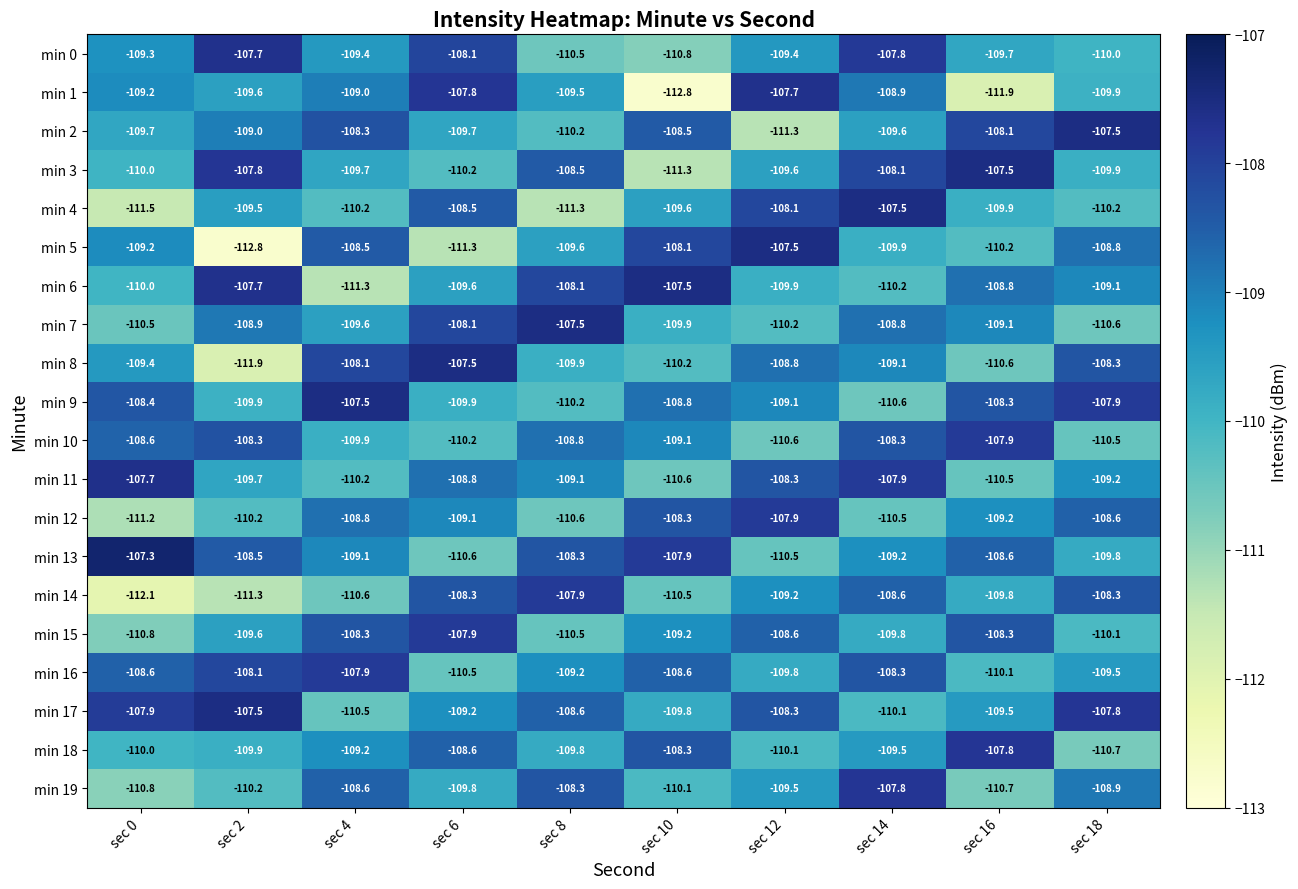

Read the min 18 value at sec 14.

-109.5